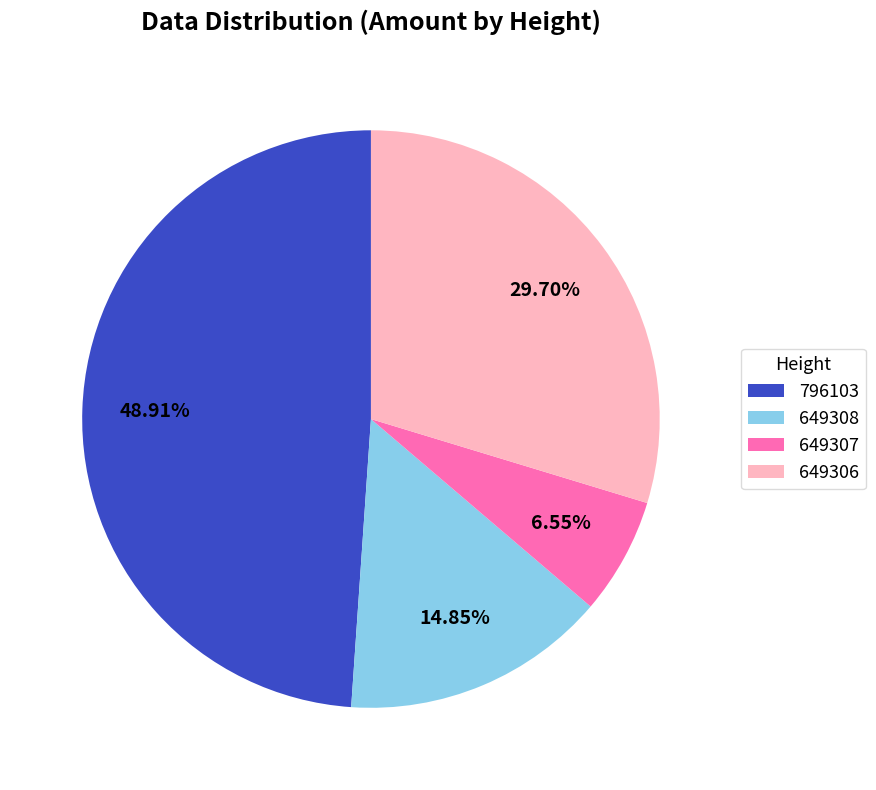

What portion of the pie excludes 649306?

70.3%